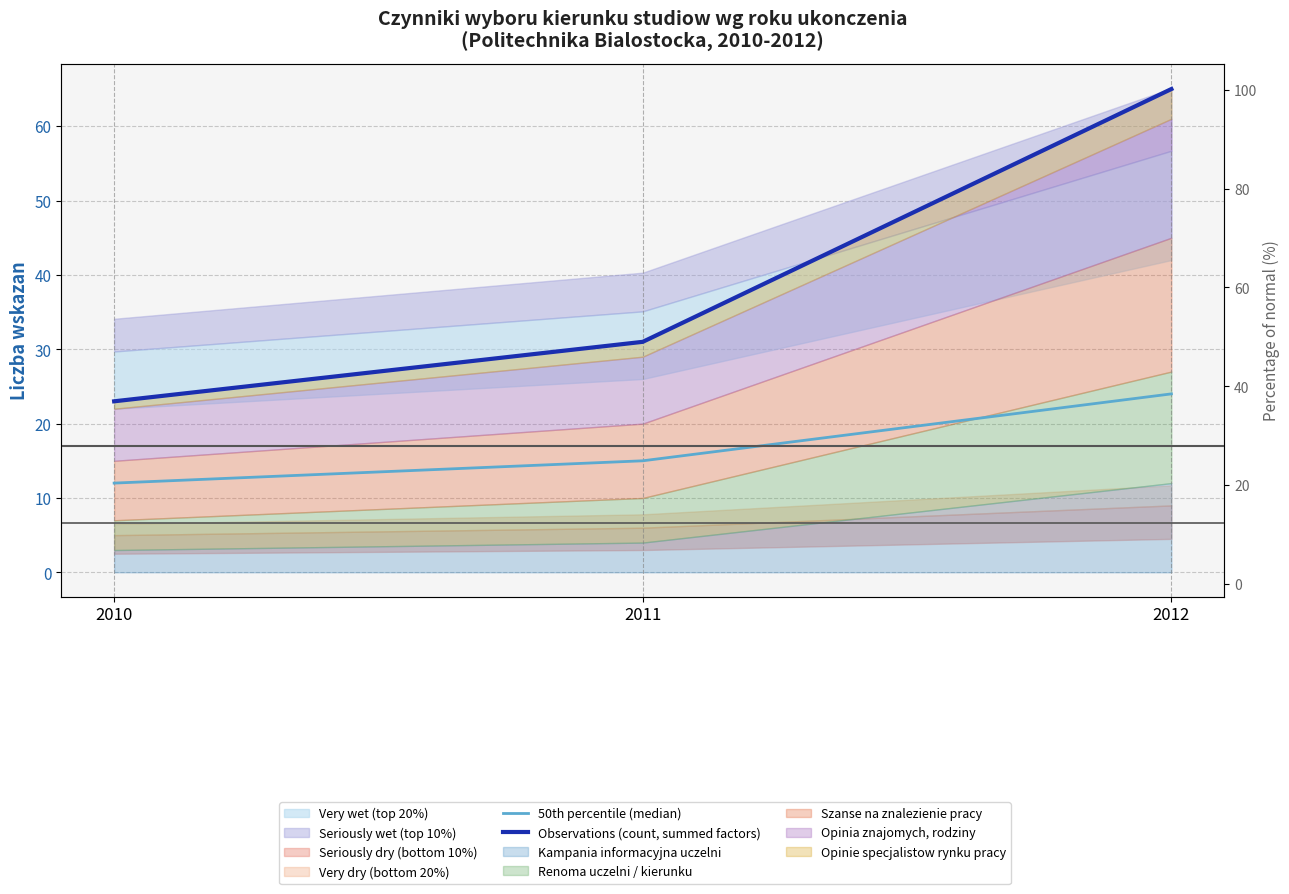

Is the value of Observations (count, summed factors) at 2010 greater than the value of 50th percentile (median) at 2012?

No